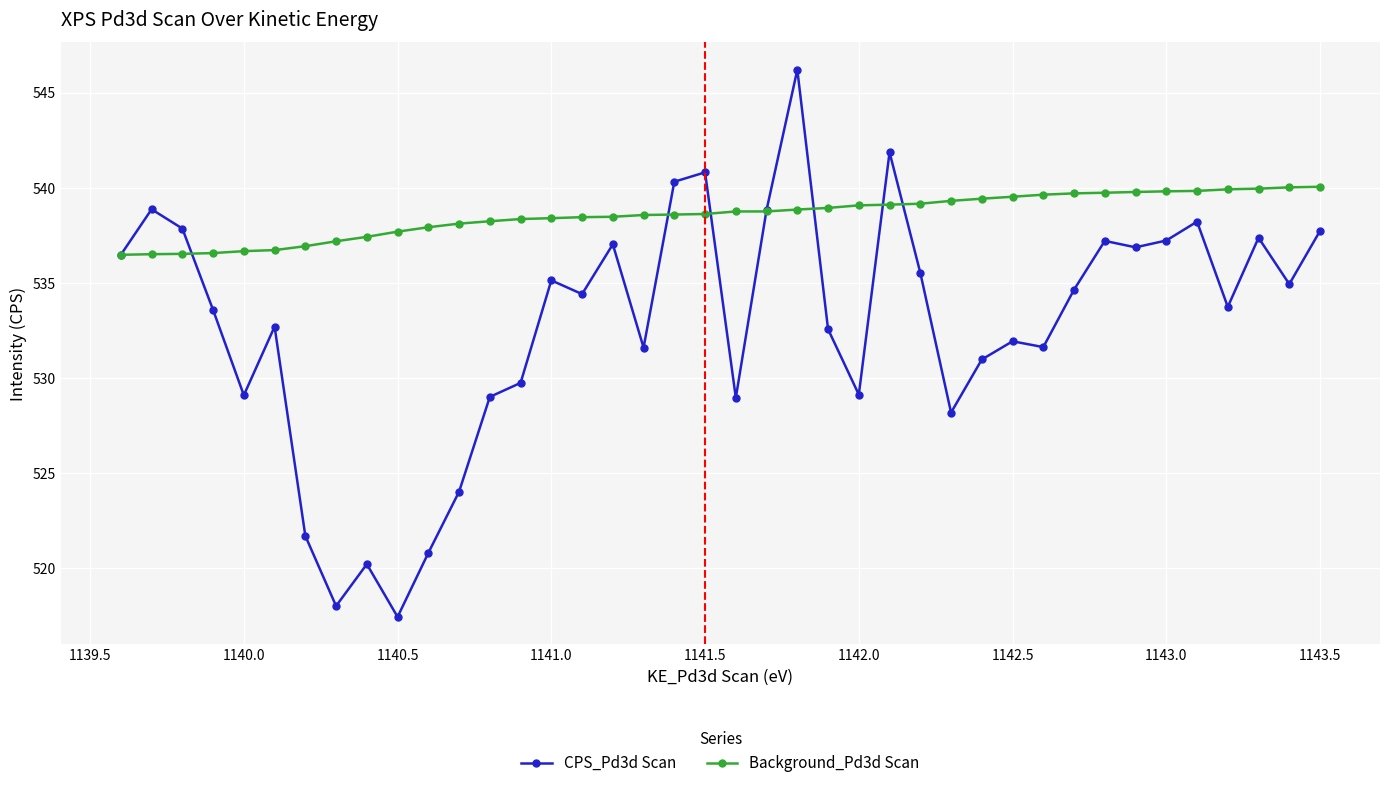

Rank the series by their average value, from highest to lowest.

Background_Pd3d Scan, CPS_Pd3d Scan